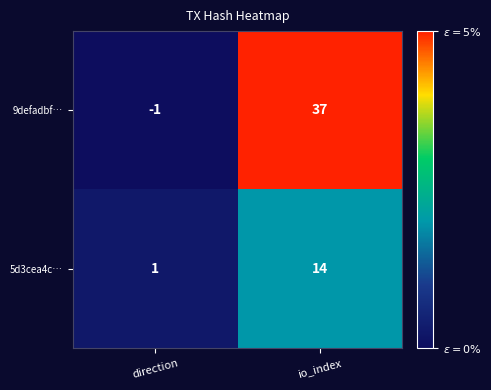

Reading right to left, transcribe all the data shown in this chart.

9defadbf…: 37	-1
5d3cea4c…: 14	1